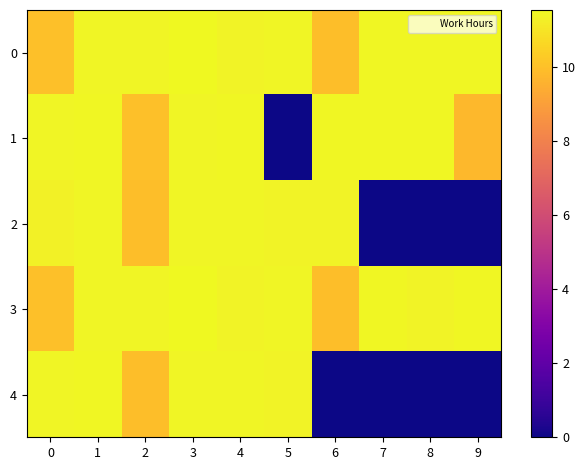

Reading left to right, extract all data points from this chart.

0: 0=10.0	1=11.4	2=11.4	3=11.5	4=11.4	5=11.4	6=10.0	7=11.5	8=11.4	9=11.5
1: 0=11.4	1=11.4	2=10.0	3=11.4	4=11.5	5=0.0	6=11.5	7=11.4	8=11.5	9=9.8
2: 0=11.3	1=11.4	2=9.9	3=11.4	4=11.4	5=11.4	6=11.4	7=0.0	8=0.0	9=0.0
3: 0=10.0	1=11.4	2=11.4	3=11.5	4=11.4	5=11.4	6=10.0	7=11.4	8=11.4	9=11.5
4: 0=11.4	1=11.4	2=9.9	3=11.4	4=11.4	5=11.4	6=0.0	7=0.0	8=0.0	9=0.0